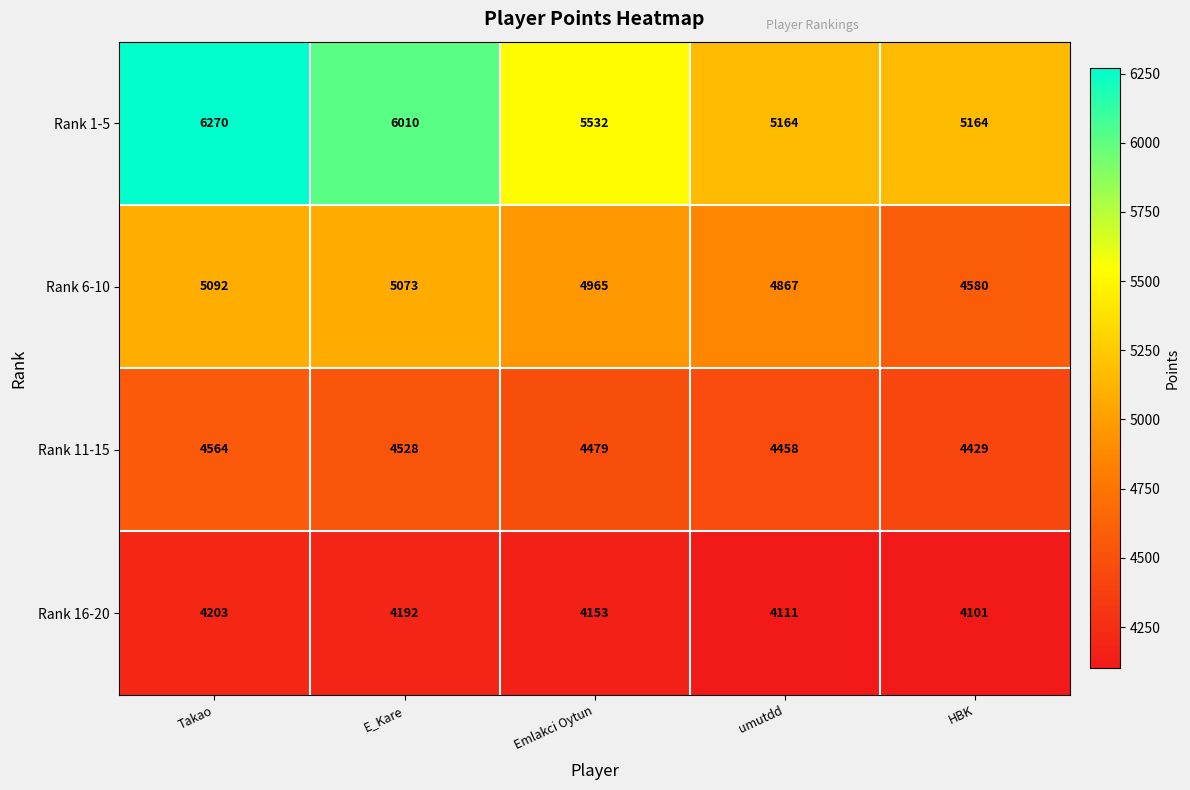

At which category does the chart reach its peak across all series?

Takao